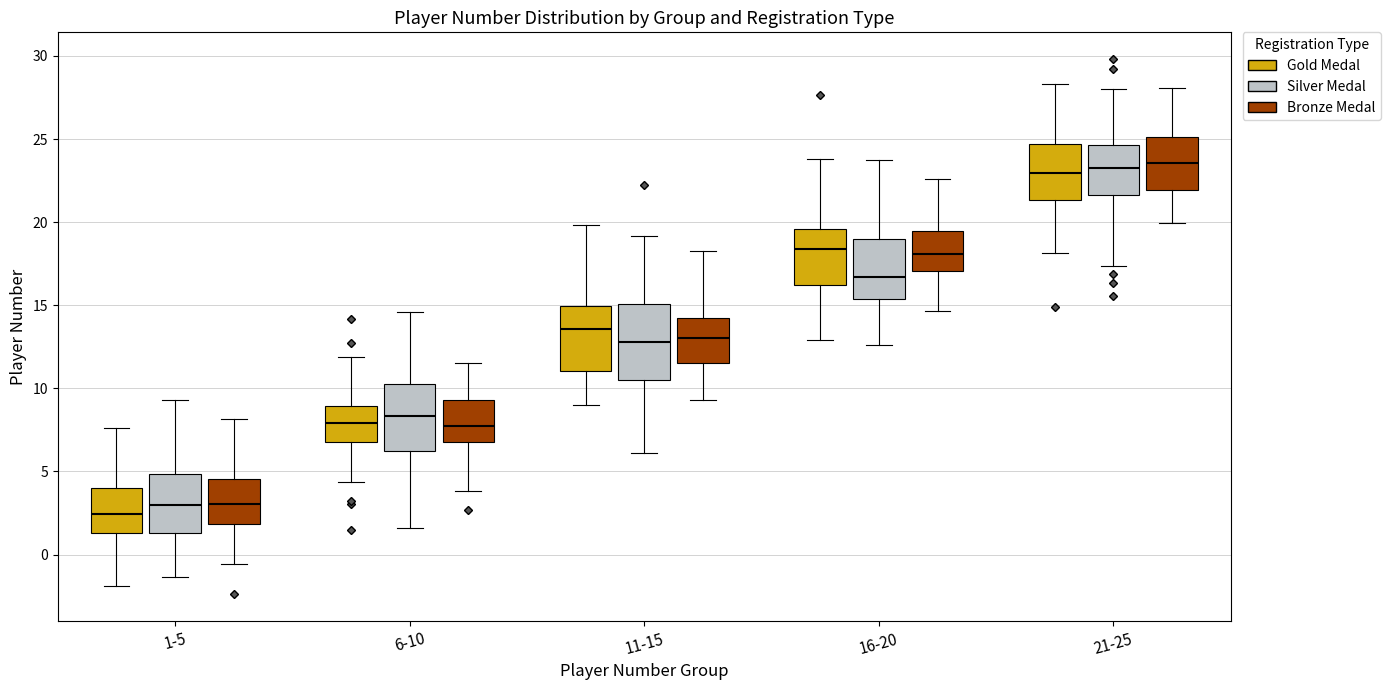

Reading left to right, read every box against the y-axis: the position of its median line, the range the box covers, and the ends of its whiskers. The values are not printed on the chart, so give them approximately, as read against the axis.

1-5 (Gold Medal): median 2.5, box 1.5 to 4.0, whiskers -2.0 to 7.5
1-5 (Silver Medal): median 3.0, box 1.5 to 5.0, whiskers -1.5 to 9.5
1-5 (Bronze Medal): median 3.0, box 2.0 to 4.5, whiskers -0.5 to 8.0
6-10 (Gold Medal): median 8.0, box 7.0 to 9.0, whiskers 4.5 to 12.0
6-10 (Silver Medal): median 8.5, box 6.0 to 10.5, whiskers 1.5 to 14.5
6-10 (Bronze Medal): median 7.5, box 7.0 to 9.5, whiskers 4.0 to 11.5
11-15 (Gold Medal): median 13.5, box 11.0 to 15.0, whiskers 9.0 to 20.0
11-15 (Silver Medal): median 13.0, box 10.5 to 15.0, whiskers 6.0 to 19.0
11-15 (Bronze Medal): median 13.0, box 11.5 to 14.0, whiskers 9.5 to 18.5
16-20 (Gold Medal): median 18.5, box 16.0 to 19.5, whiskers 13.0 to 24.0
16-20 (Silver Medal): median 16.5, box 15.5 to 19.0, whiskers 12.5 to 23.5
16-20 (Bronze Medal): median 18.0, box 17.0 to 19.5, whiskers 14.5 to 22.5
21-25 (Gold Medal): median 23.0, box 21.5 to 24.5, whiskers 18.0 to 28.5
21-25 (Silver Medal): median 23.0, box 21.5 to 24.5, whiskers 17.5 to 28.0
21-25 (Bronze Medal): median 23.5, box 22.0 to 25.0, whiskers 20.0 to 28.0